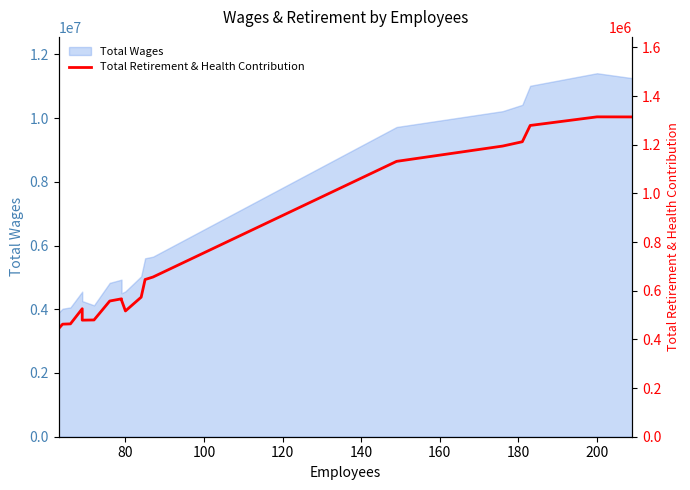

Reading right to left, what are all the values shown in this chart?

1314189	1314478	1279085	1212233	1194467	1131596	656197	646100	573446	516820	561327	566659	557669	479829	479029	525915	463790	462574	444343